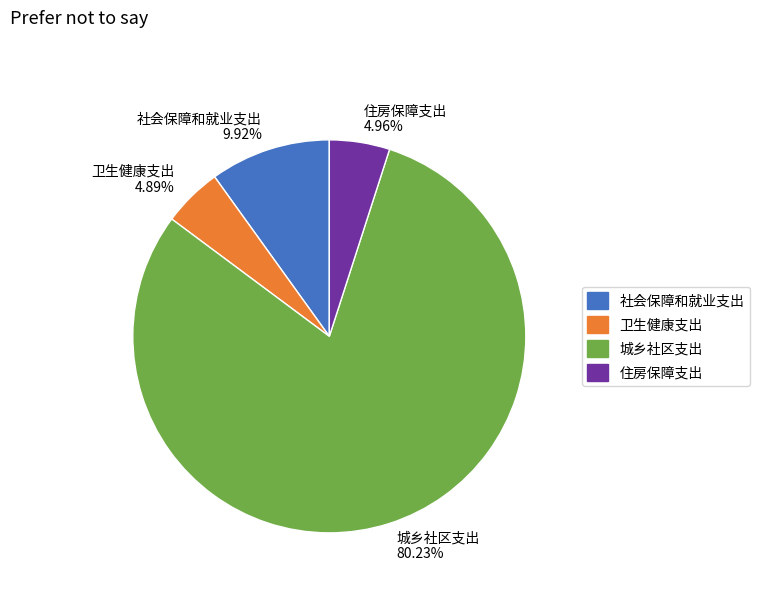

What is the majority slice?

城乡社区支出